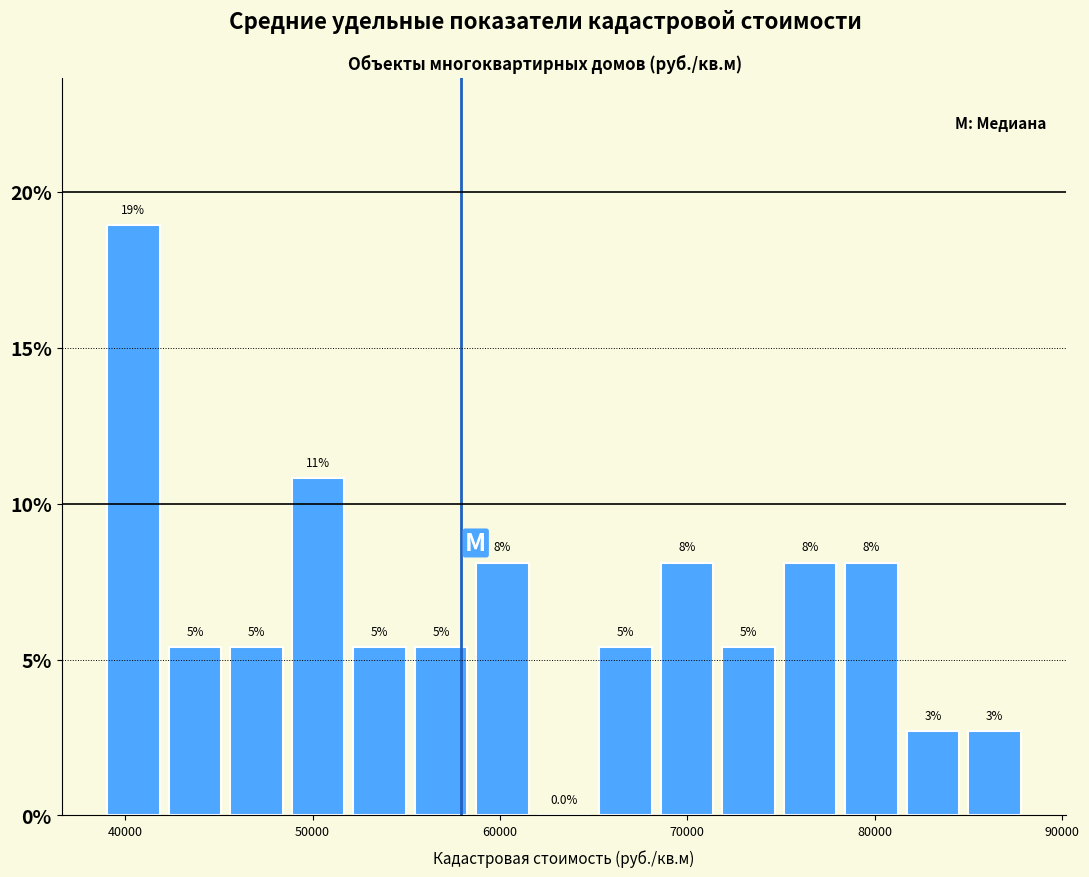

Around what value on the x-axis is the tallest bar? Give the approximate position of its centre, as read against the axis.

40000